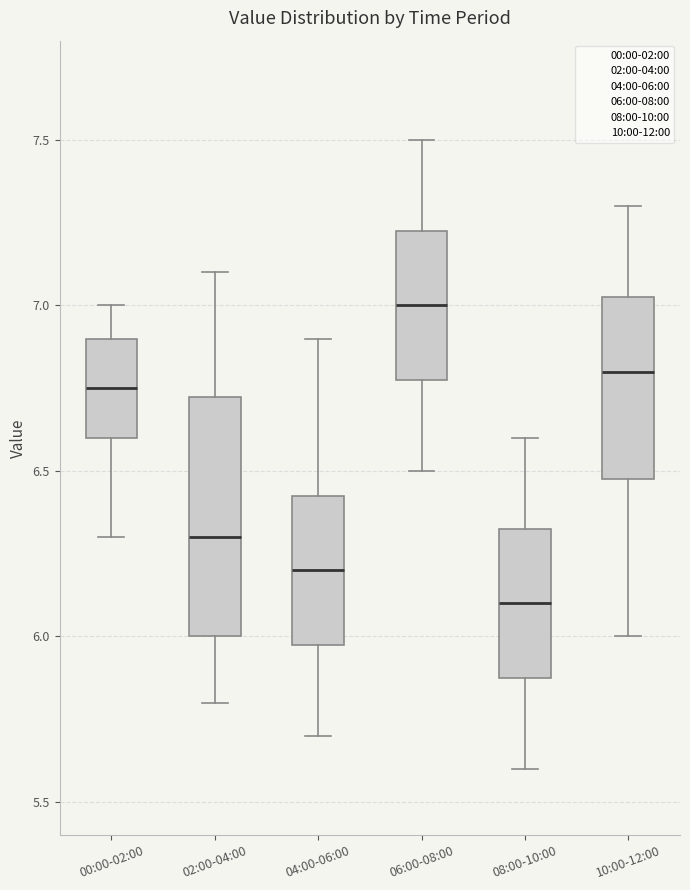

Where does the lower whisker of the box for 02:00-04:00 end on the y-axis? The values are not printed on the chart, so give them approximately, as read against the axis.

5.80